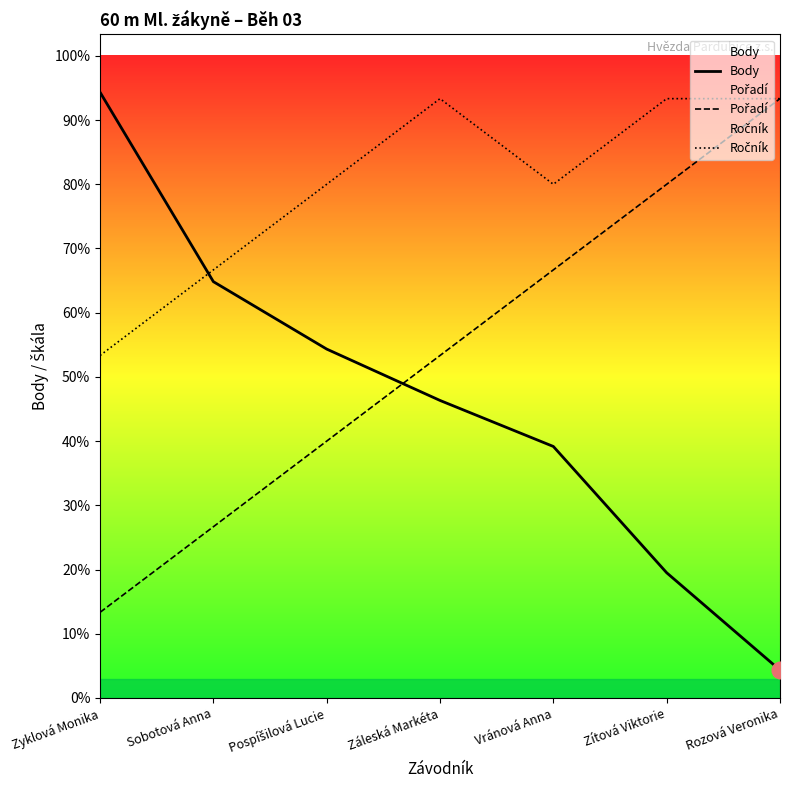

Which category has the lowest value in the Pořadí series?

Zyklová Monika